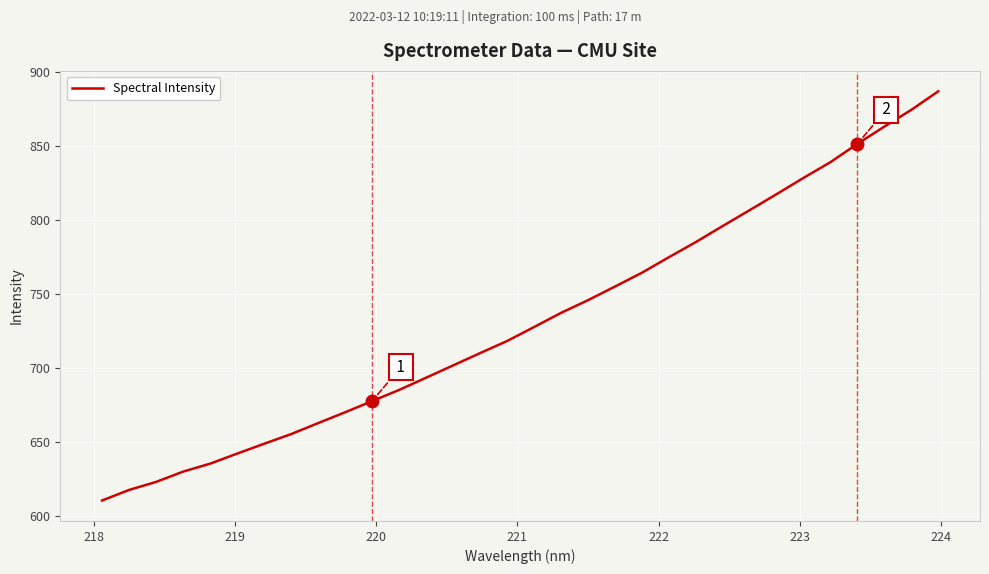

What is the difference between the second highest and minimum values?

264.3